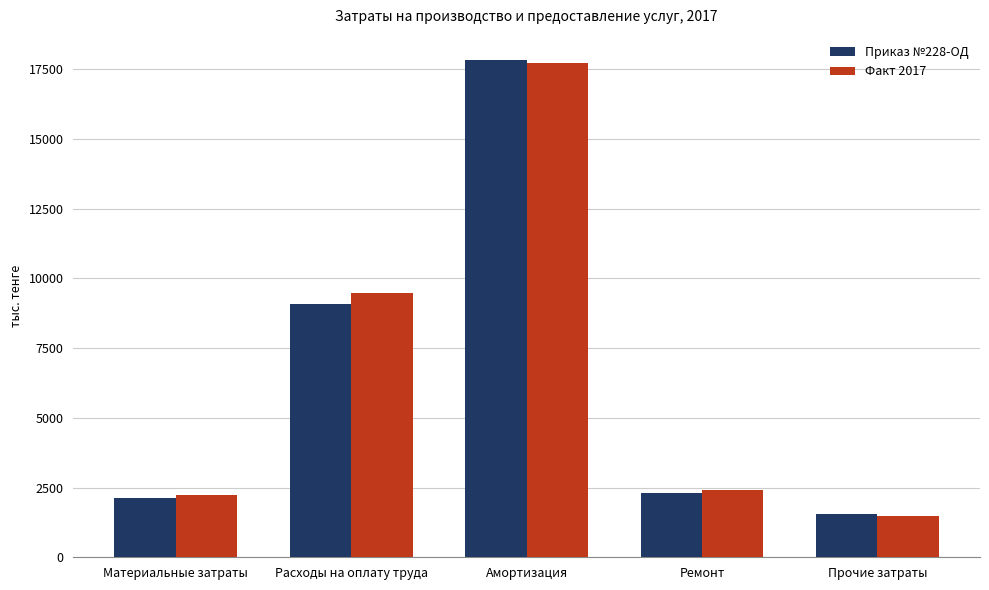

Which category has the lowest value across all series?

Прочие затраты